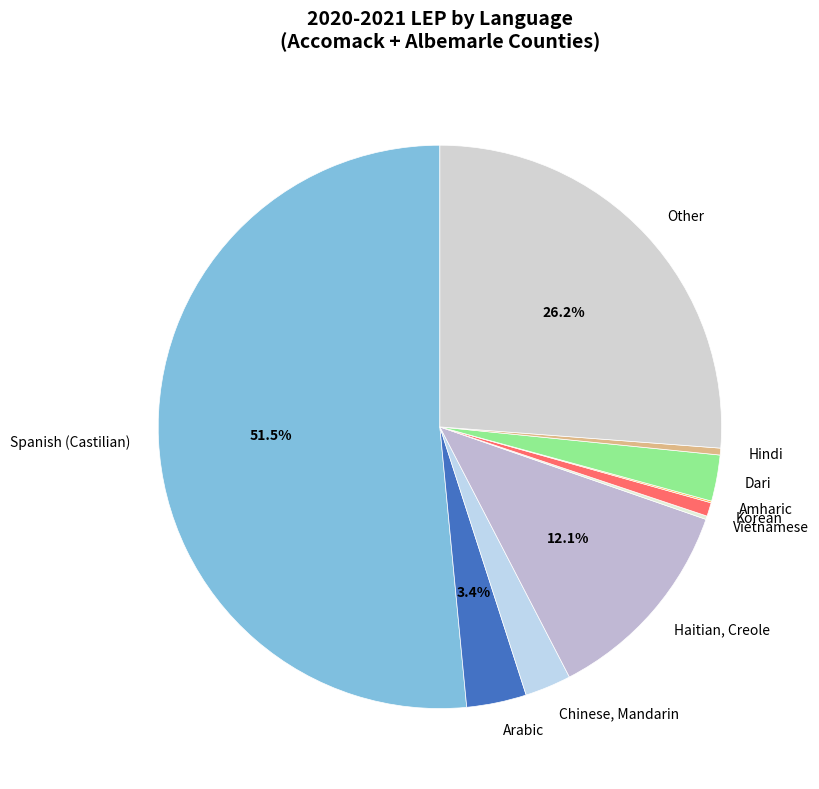

To the nearest percent, what is the difference between the largest and smallest slice percentages?

51%